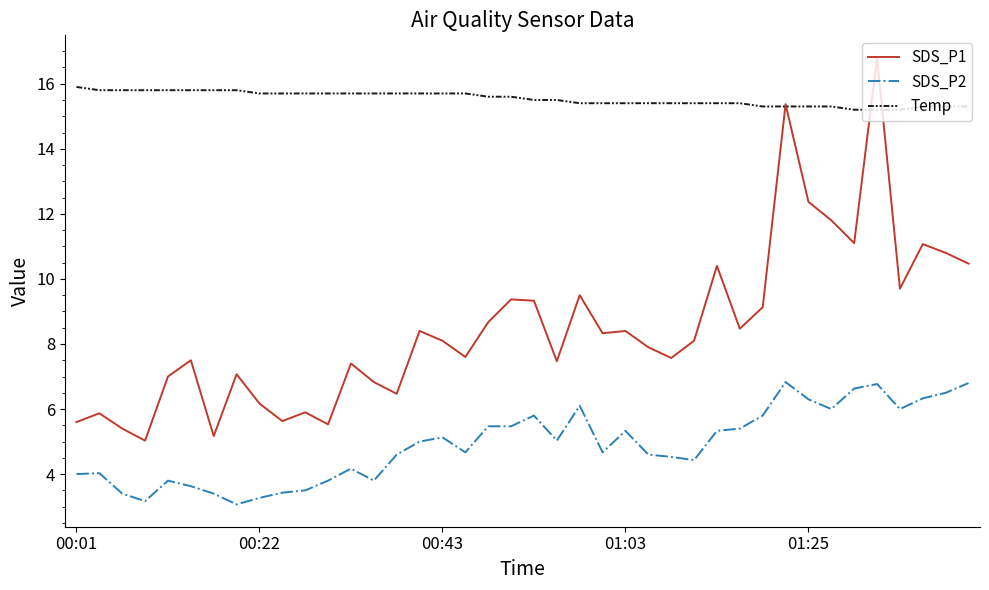

True or false: SDS_P2 and SDS_P1 cross at least once.

False